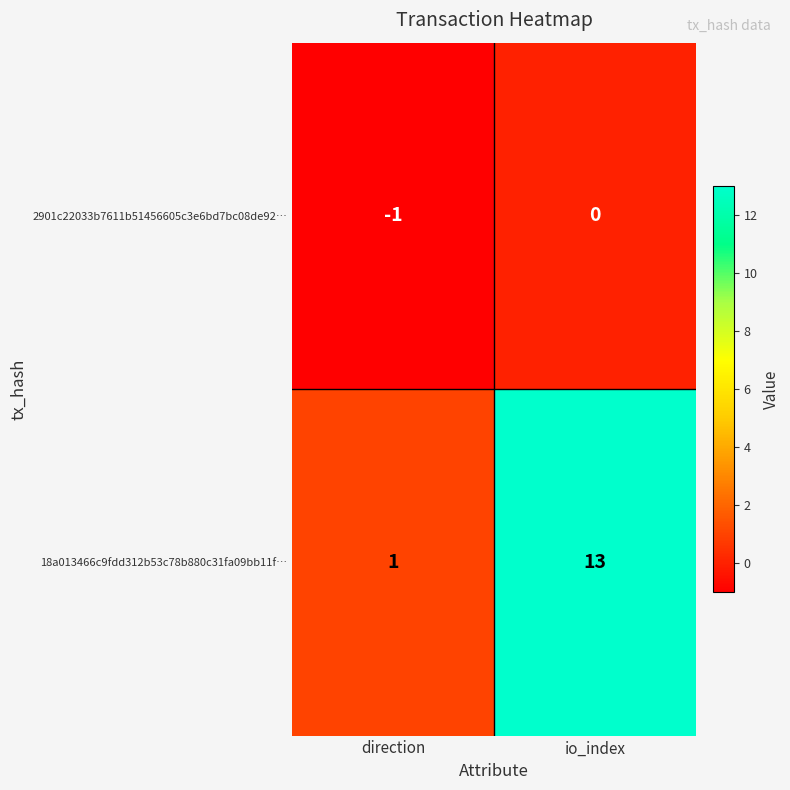

Reading right to left, what are all the values shown in this chart?

2901c22033b7611b51456605c3e6bd7bc08de92…: io_index=0	direction=-1
18a013466c9fdd312b53c78b880c31fa09bb11f…: io_index=13	direction=1